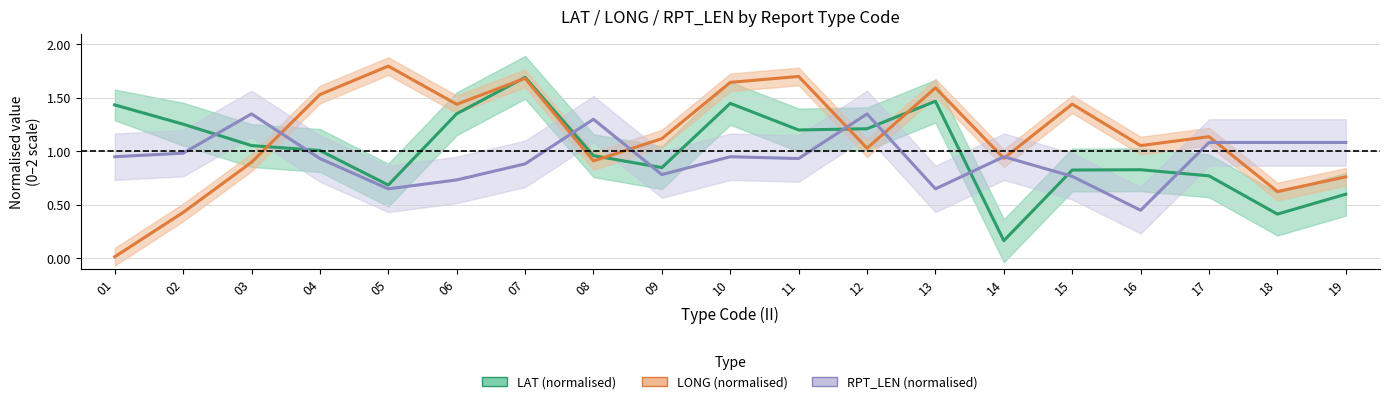

How many lines are shown in the chart?

3